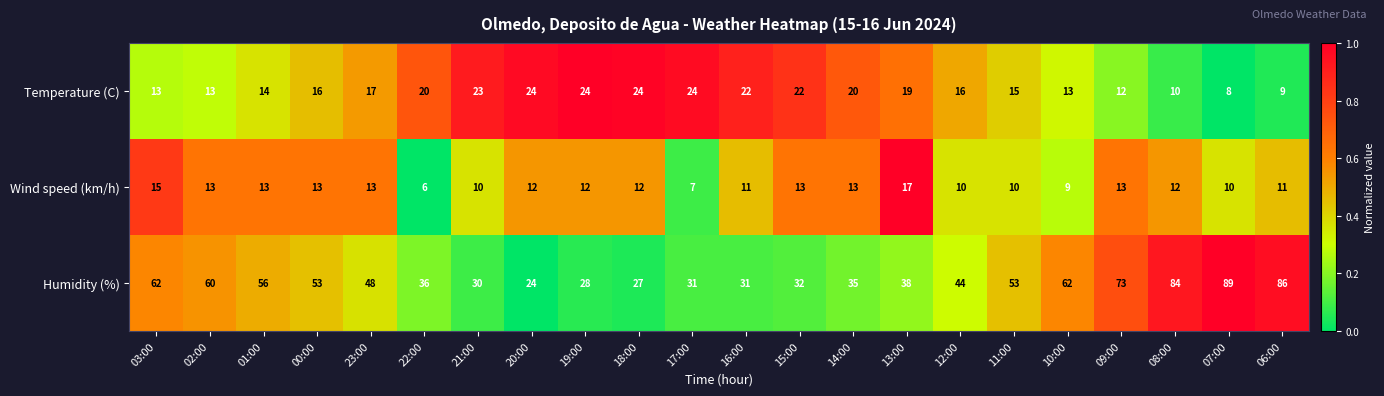

True or false: Temperature (C) has a value of 13 at 10:00.

True